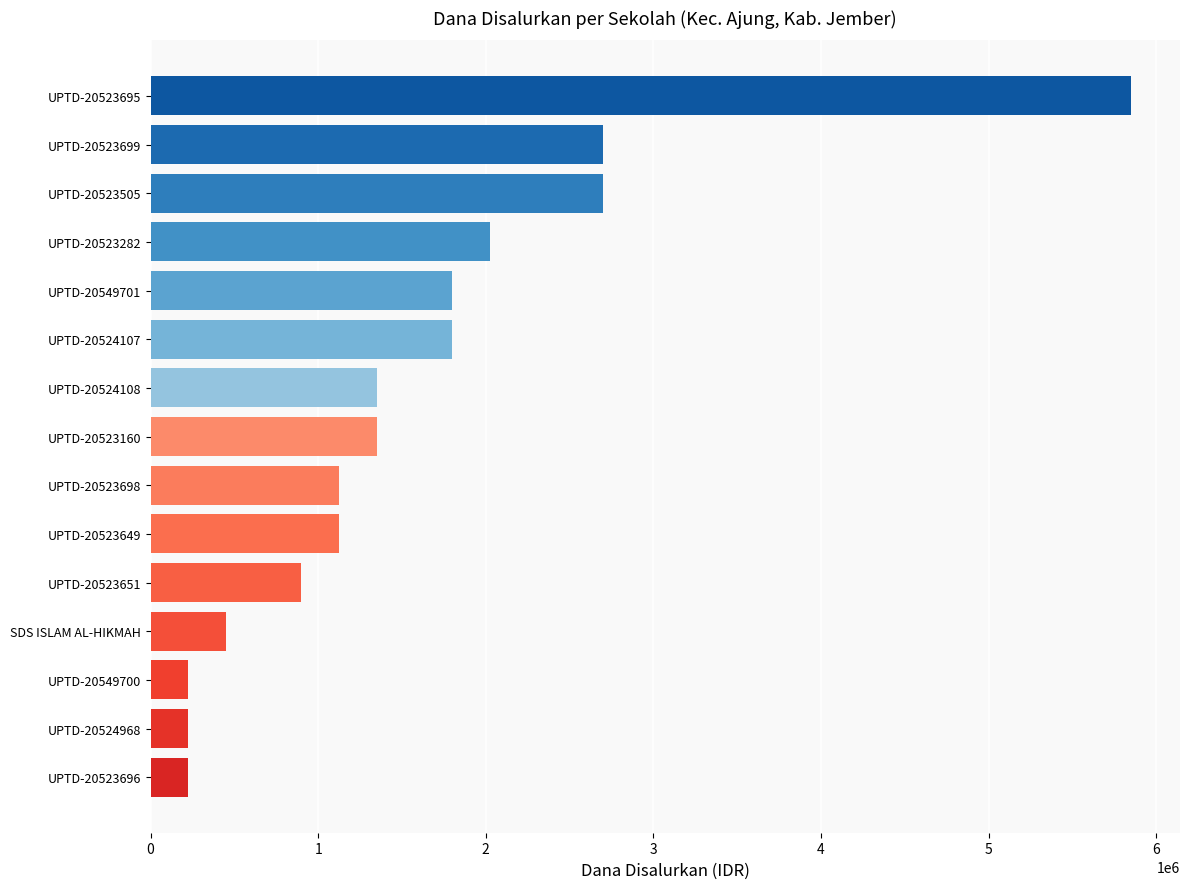

What is the sum of all values?

23850000